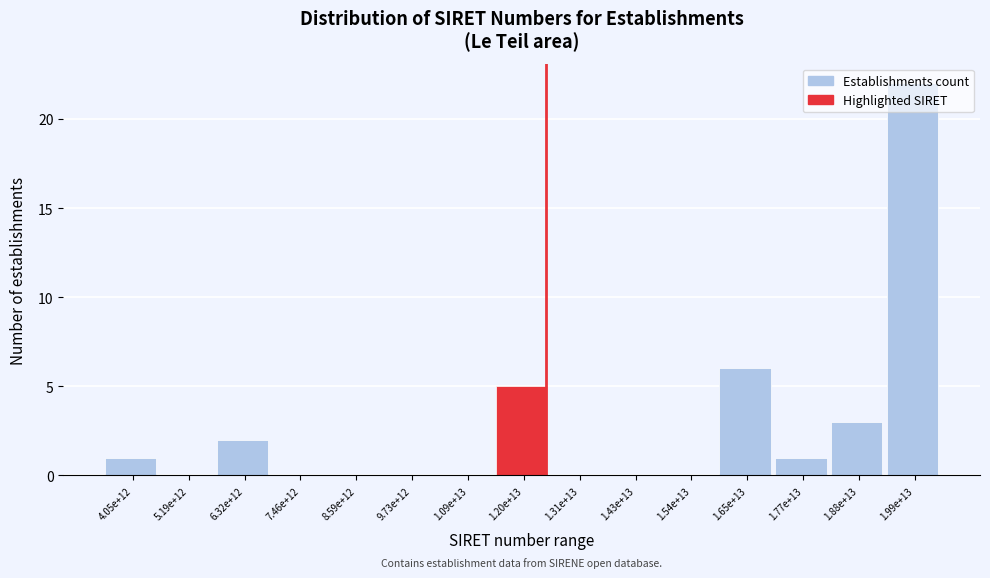

What is the change in value from 1.54e+13 to 1.77e+13?

+1